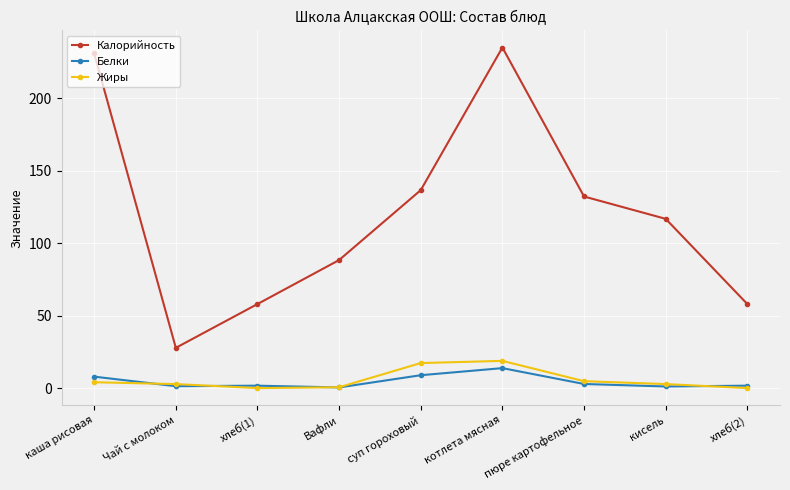

Is it true that Белки equals 3.1 at пюре картофельное?

True